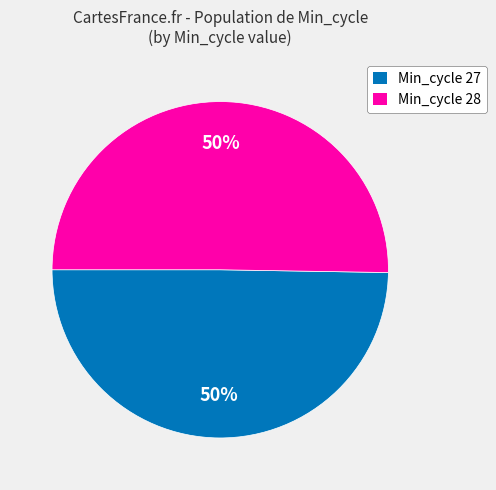

What is the ratio of the value at Min_cycle 28 to the value at Min_cycle 27?

1.0